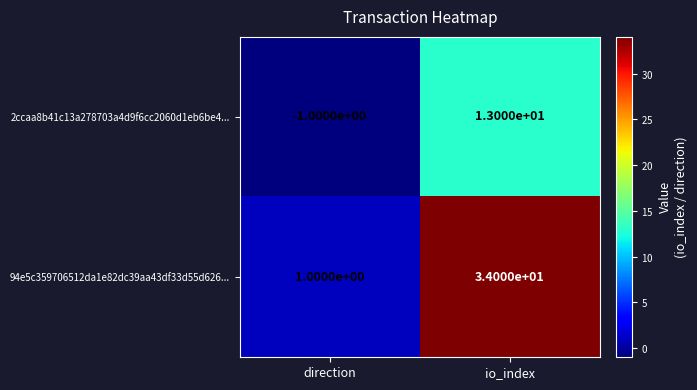

True or false: 2ccaa8b41c13a278703a4d9f6cc2060d1eb6be4... has a value of 7 at io_index.

False